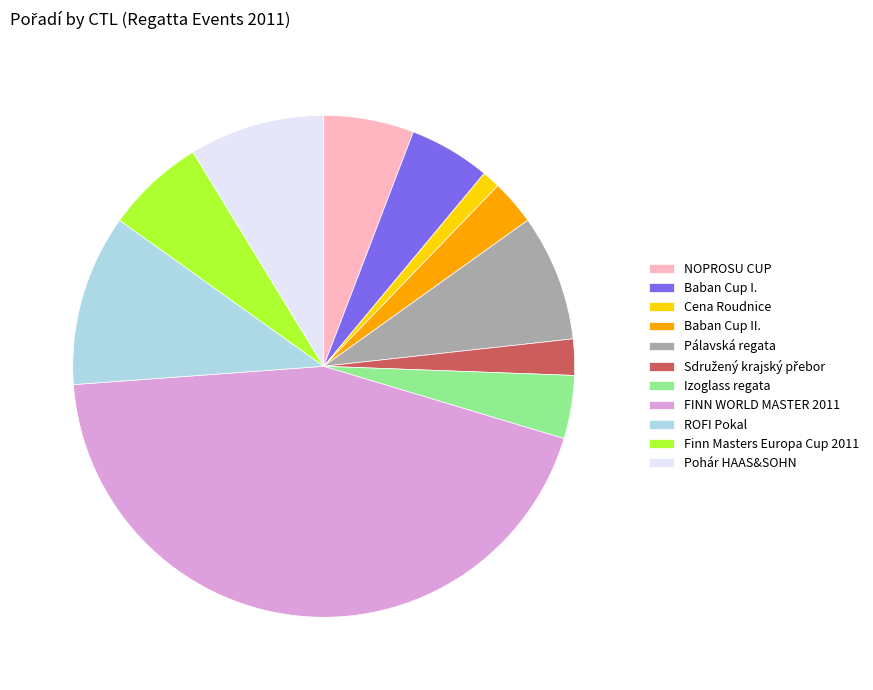

True or false: Baban Cup II. accounts for 3% of the total.

True